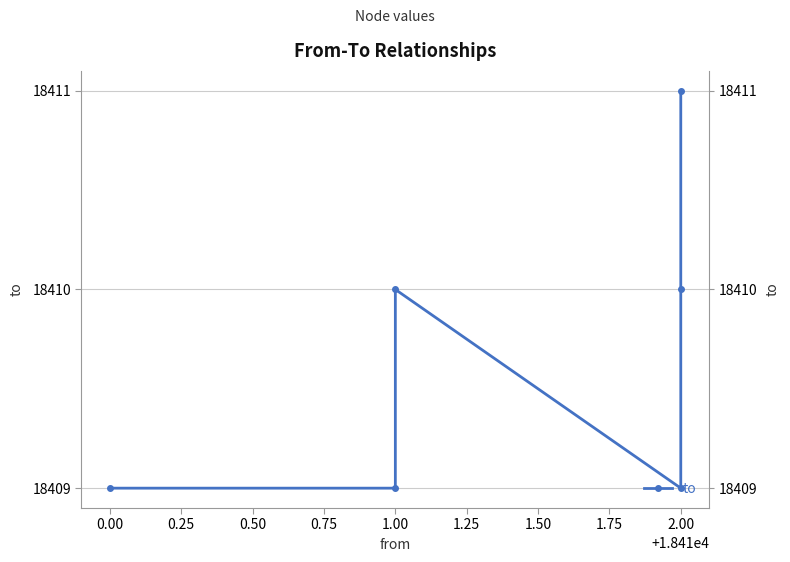

The value at 2.00 is 28886. True or false?

False